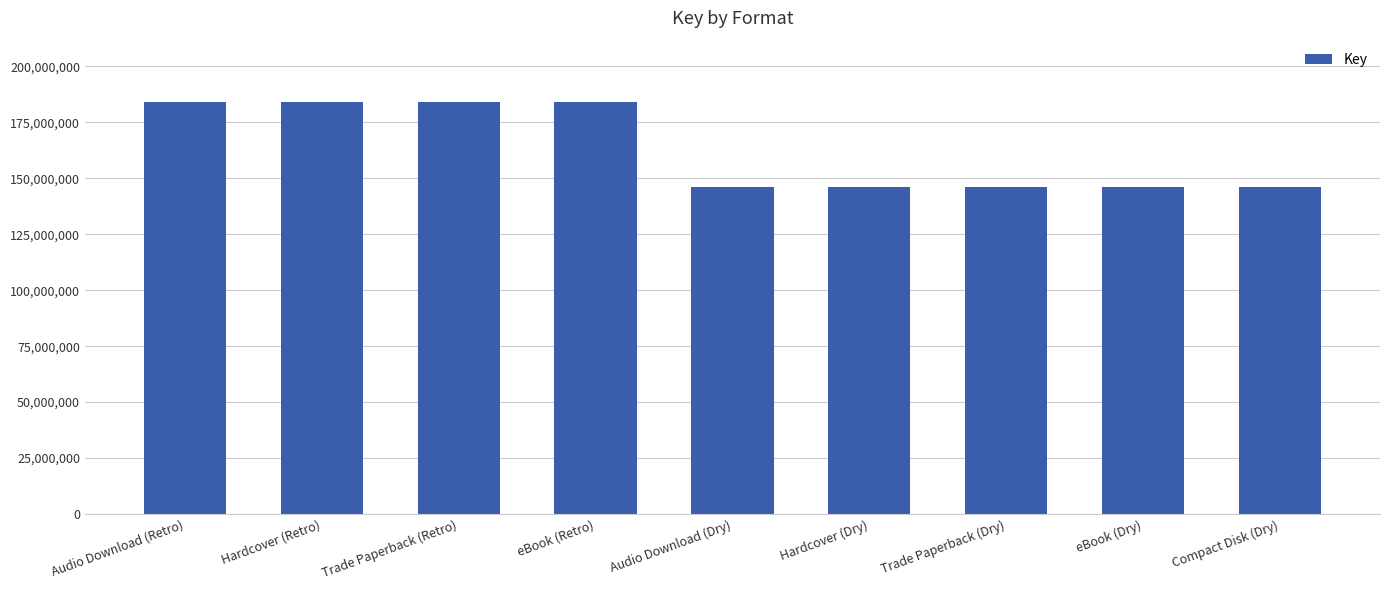

What is the greatest value displayed?

183887595